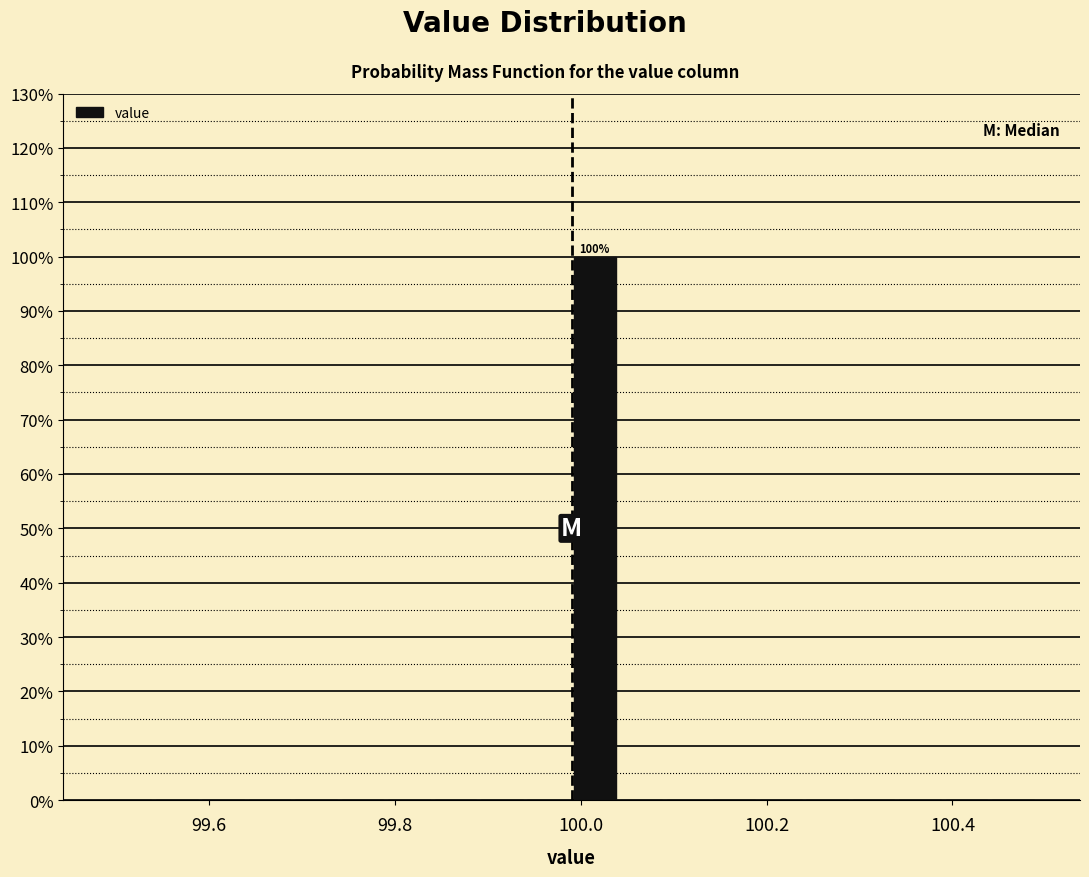

Around what value on the x-axis is the tallest bar? Give the approximate position of its centre, as read against the axis.

100.02